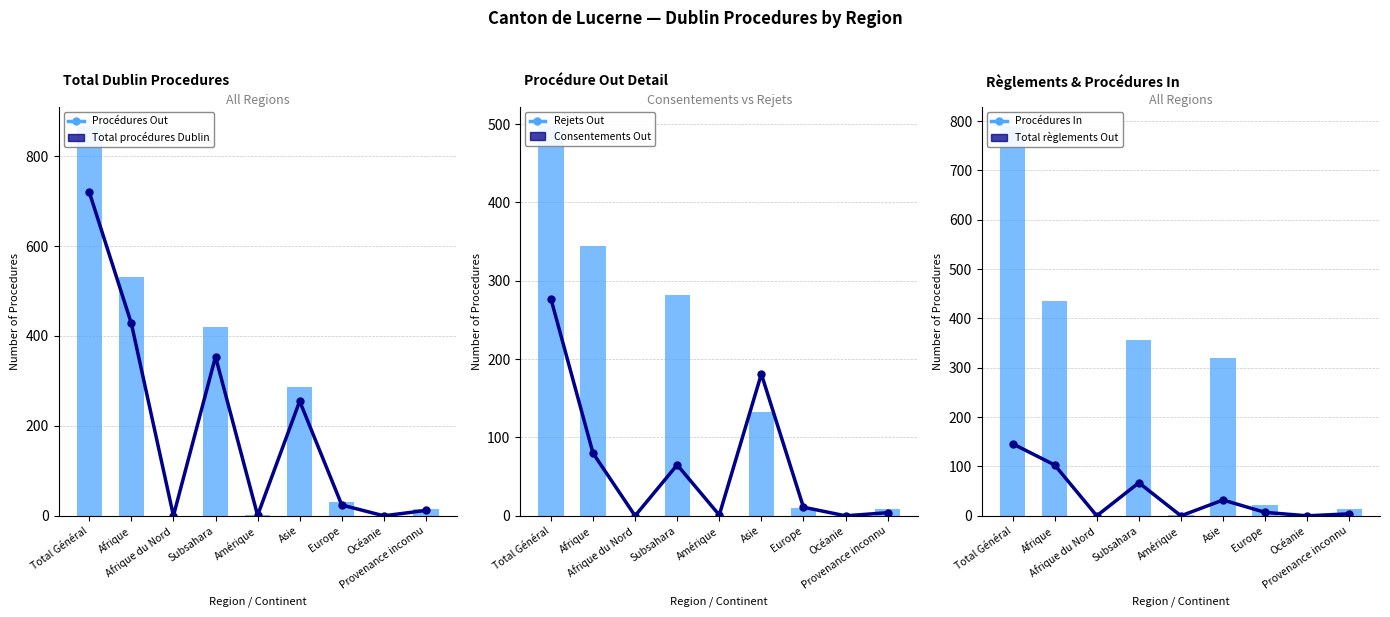

What is the spread (max minus min) of values at Europe?

24